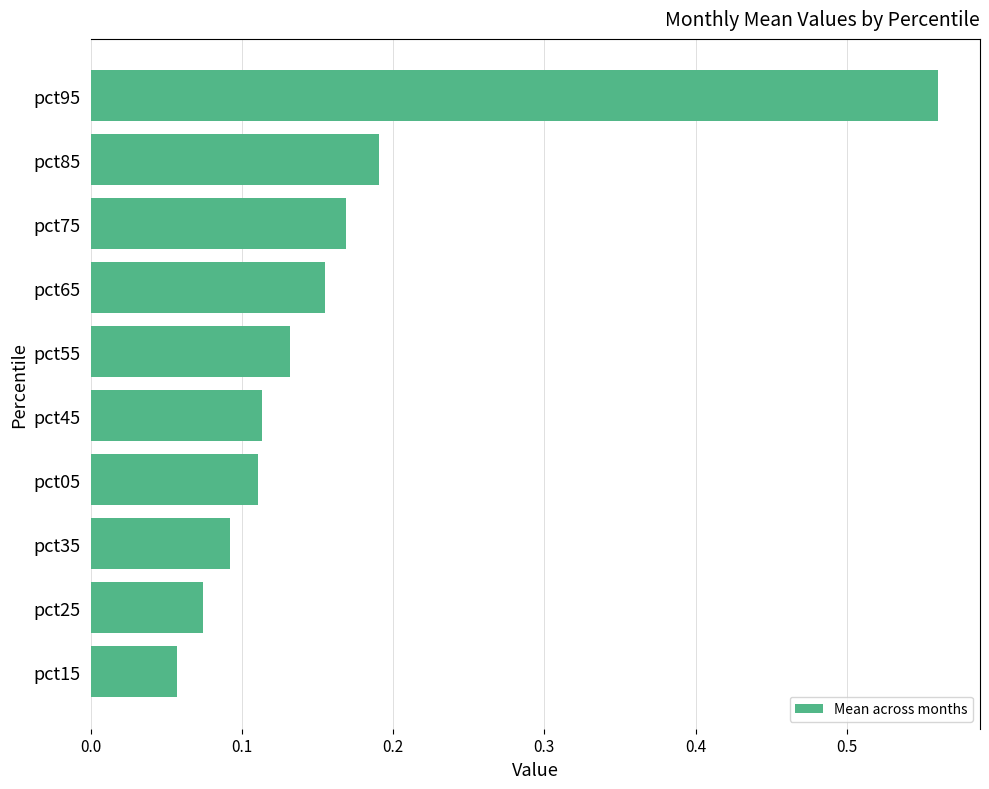

Is it true that the value at pct75 is 0.3?

False